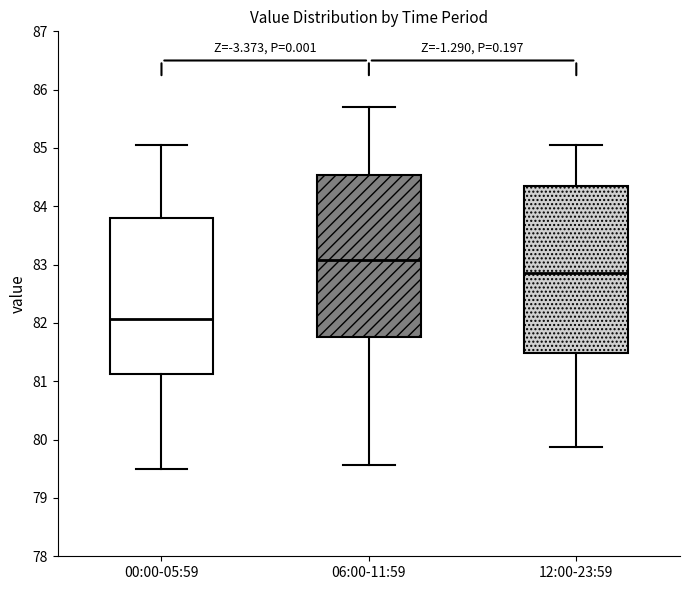

Reading left to right, transcribe this box plot: for each box, give where its median line is, the range the box spans, and where its two whiskers end, as read against the y-axis. The values are not printed on the chart, so give them approximately, as read against the axis.

00:00-05:59: median 82.1, box 81.1 to 83.8, whiskers 79.5 to 85.1
06:00-11:59: median 83.1, box 81.8 to 84.5, whiskers 79.6 to 85.7
12:00-23:59: median 82.9, box 81.5 to 84.3, whiskers 79.9 to 85.1